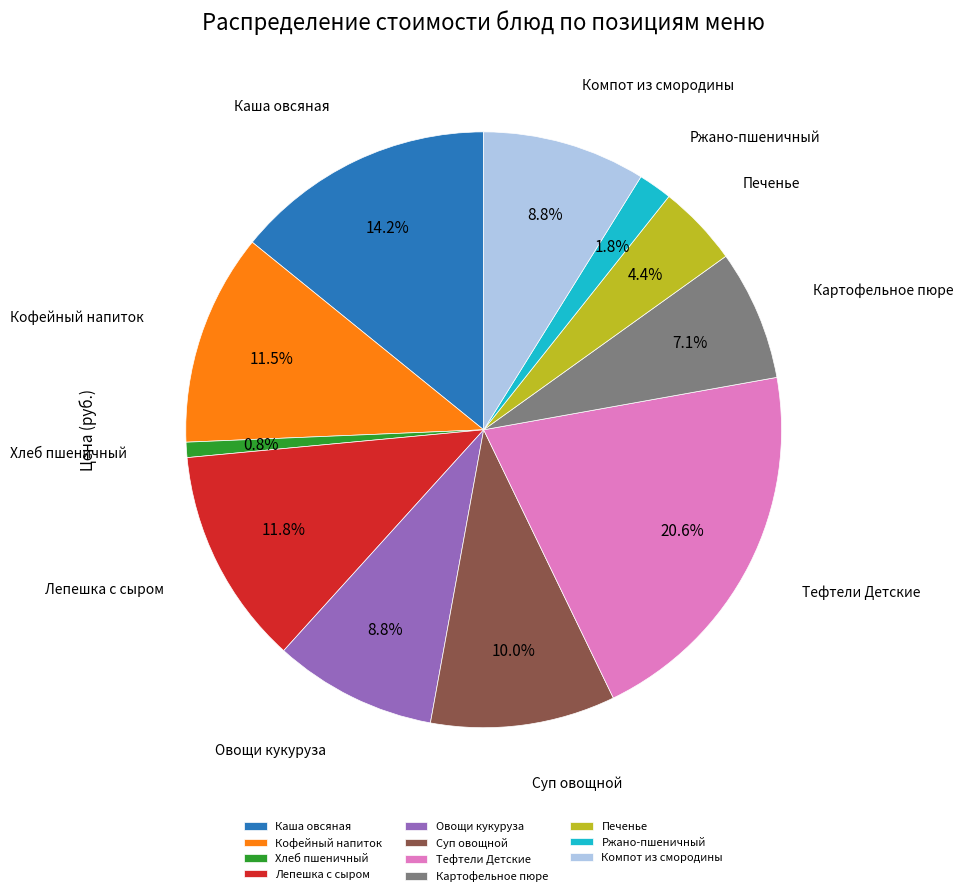

Does any single category account for the majority?

No